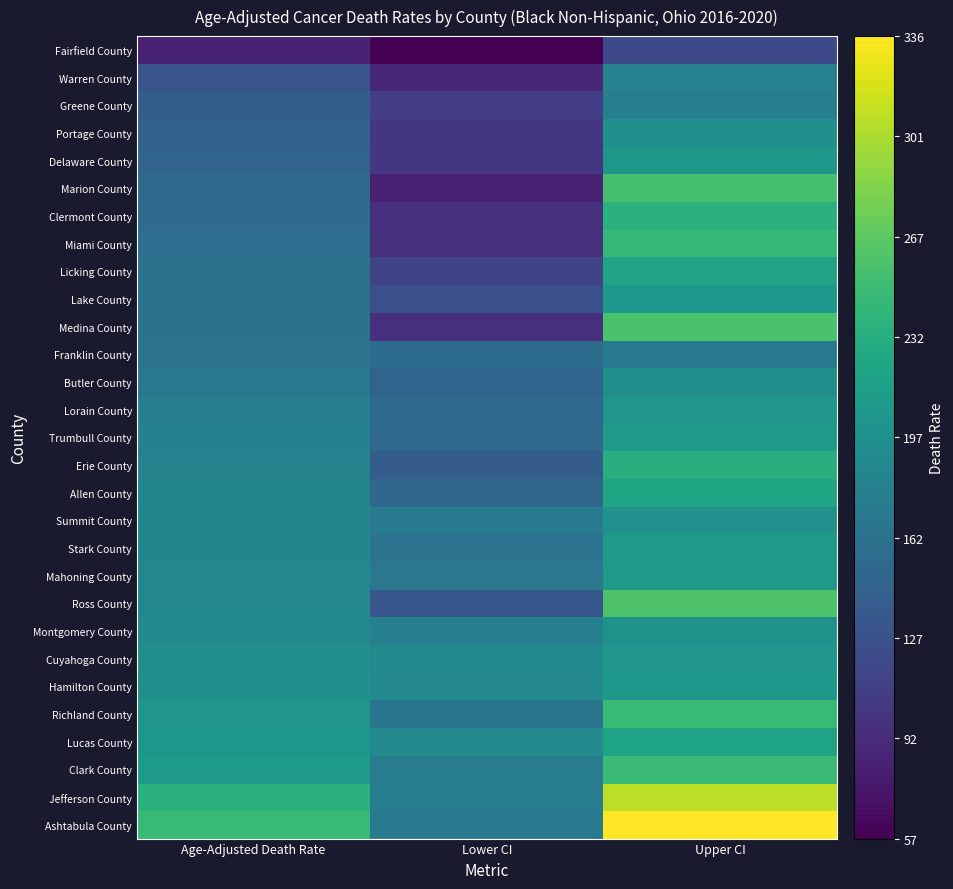

At which category is the sum across all series the highest?

Upper CI